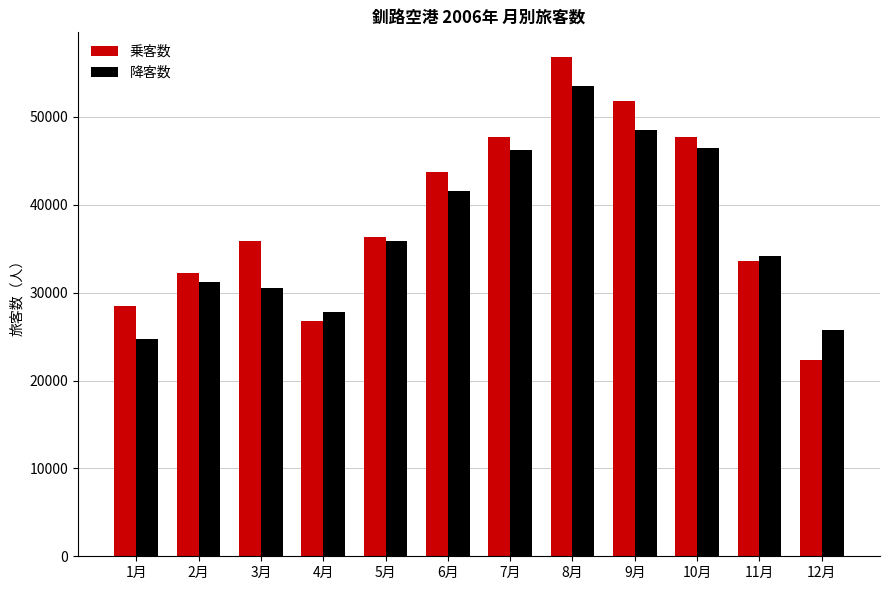

What value does the 乗客数 series have at 11月?

33555